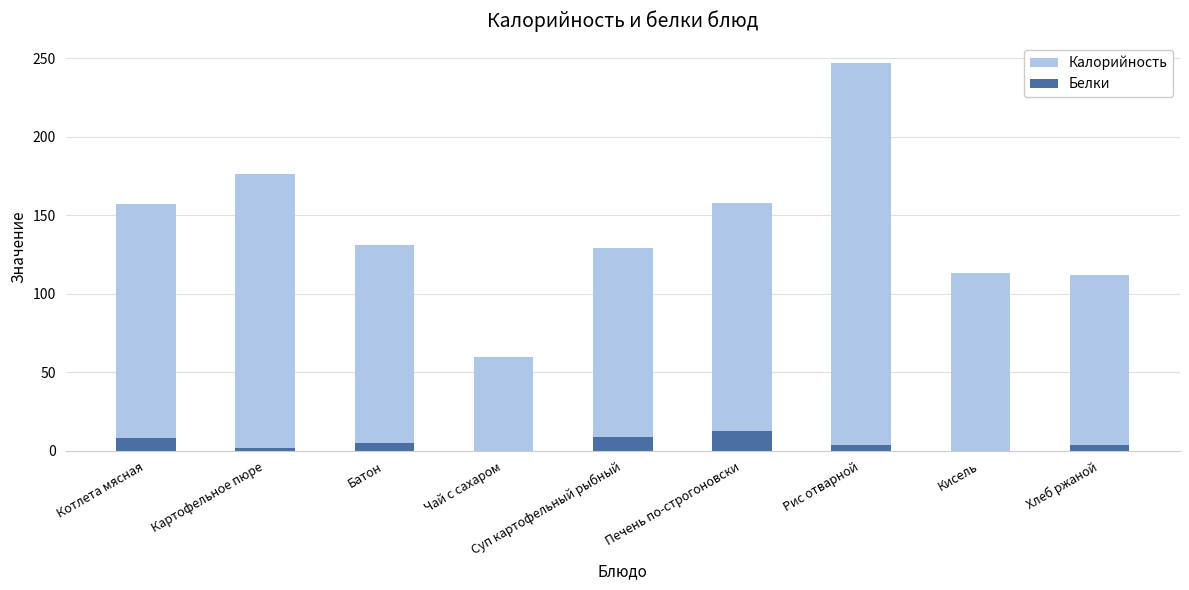

How many bars are there in each group?

2